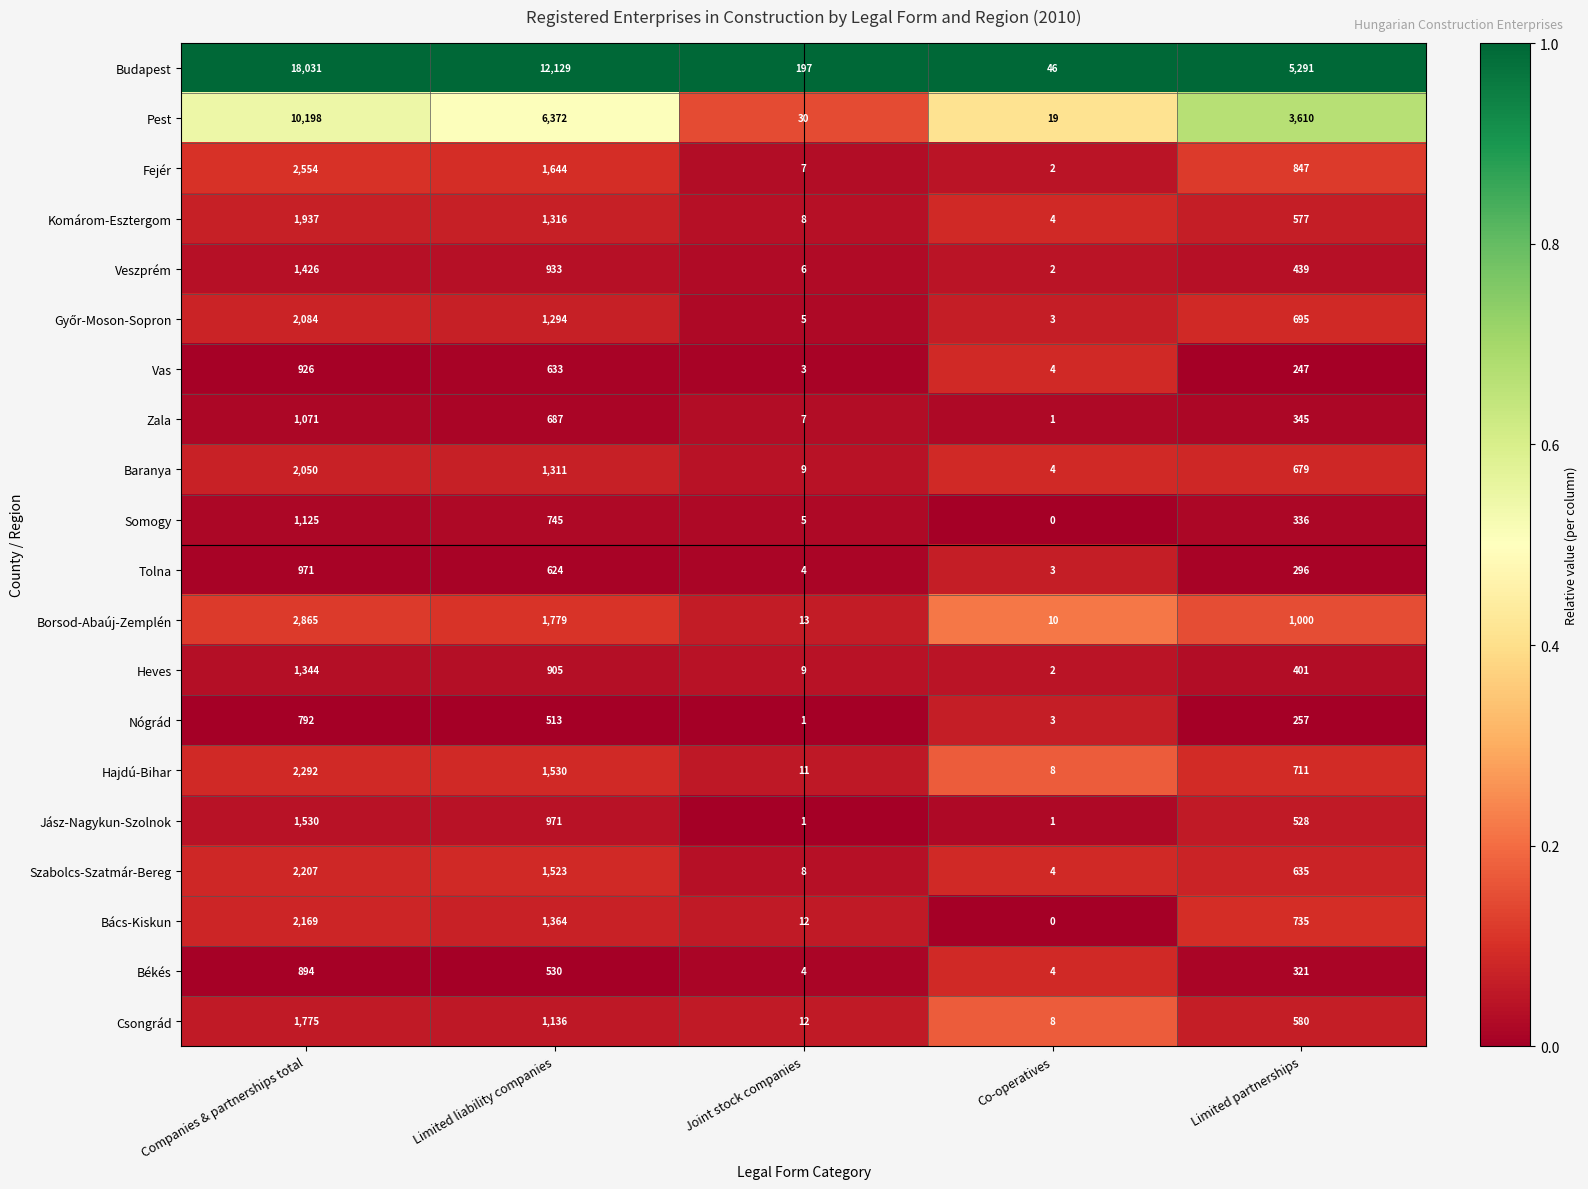

Rank the categories by Baranya value from highest to lowest.

Companies & partnerships total, Limited liability companies, Limited partnerships, Joint stock companies, Co-operatives